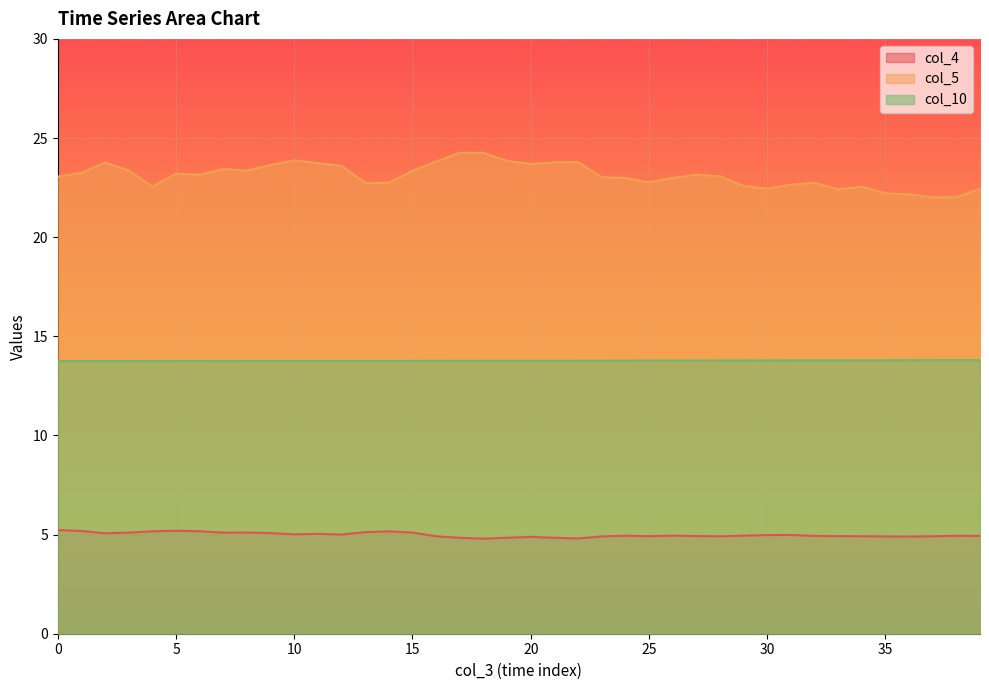

At which category is the sum across all series the highest?

17